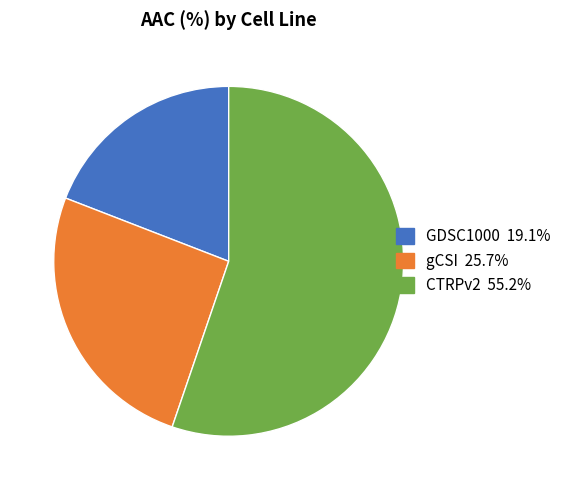

Is the sum of CTRPv2 and GDSC1000 greater than half?

Yes